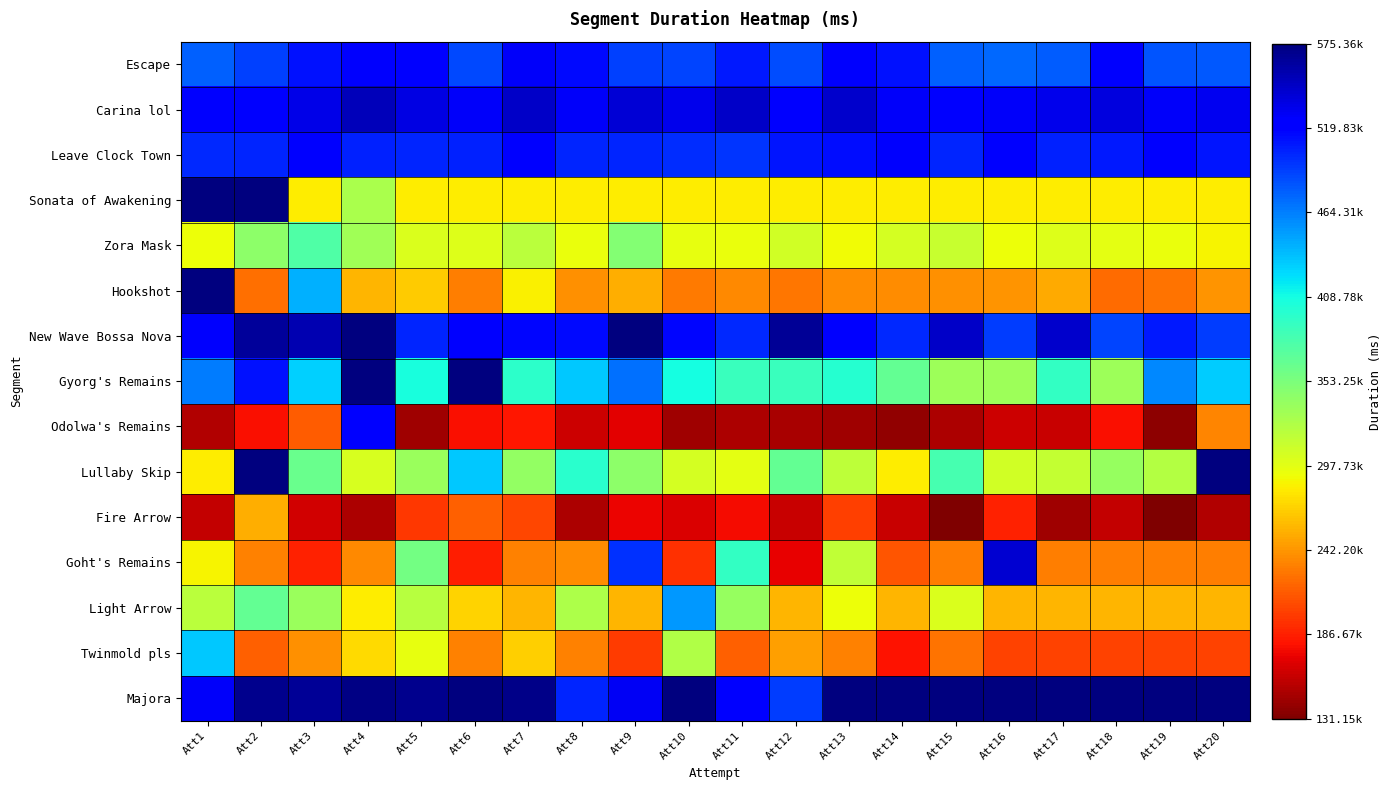

Between Att11 and Att13, which is larger?

Att13